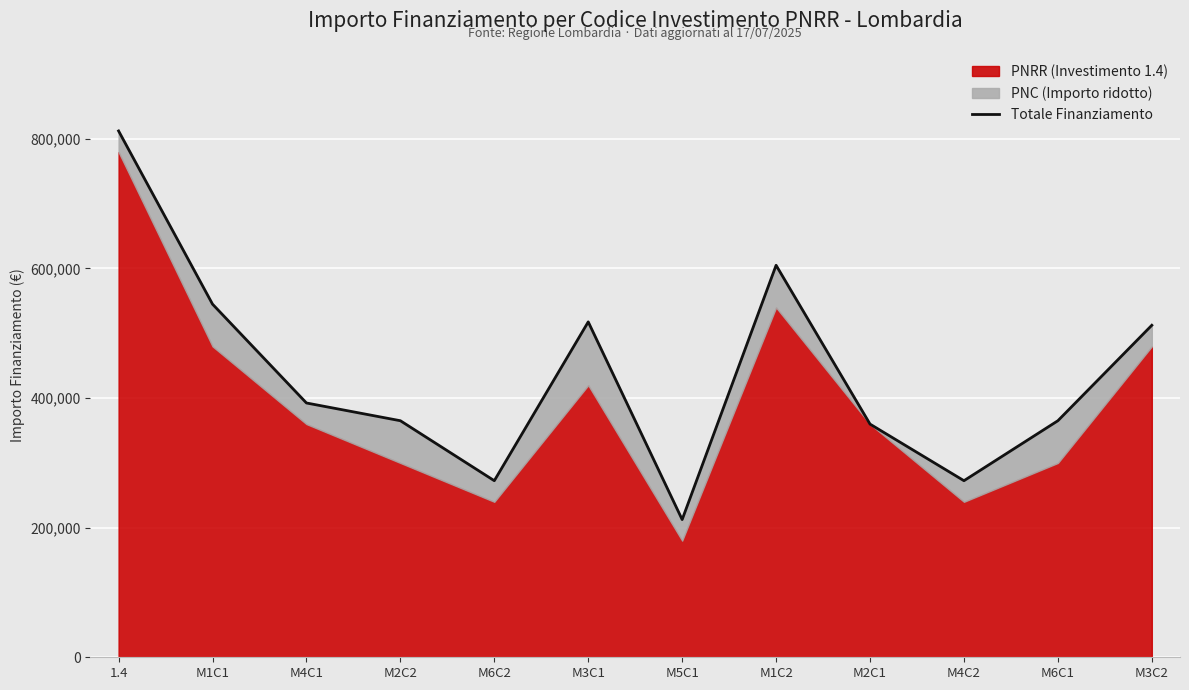

What is the value of the 9th point from the left?

359796